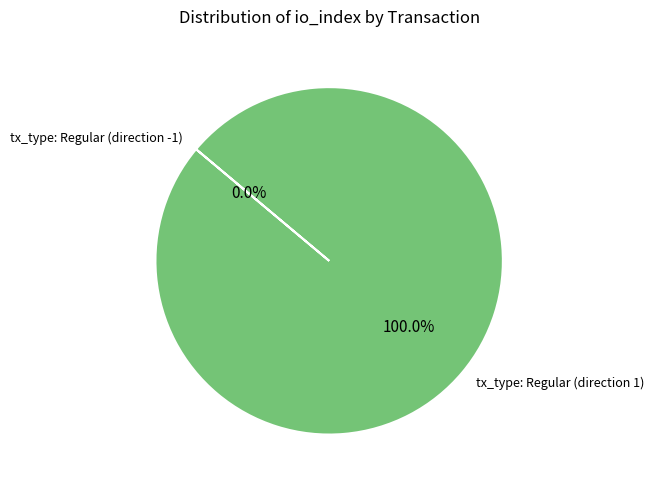

Which category has the biggest portion of the pie?

tx_type: Regular (direction 1)